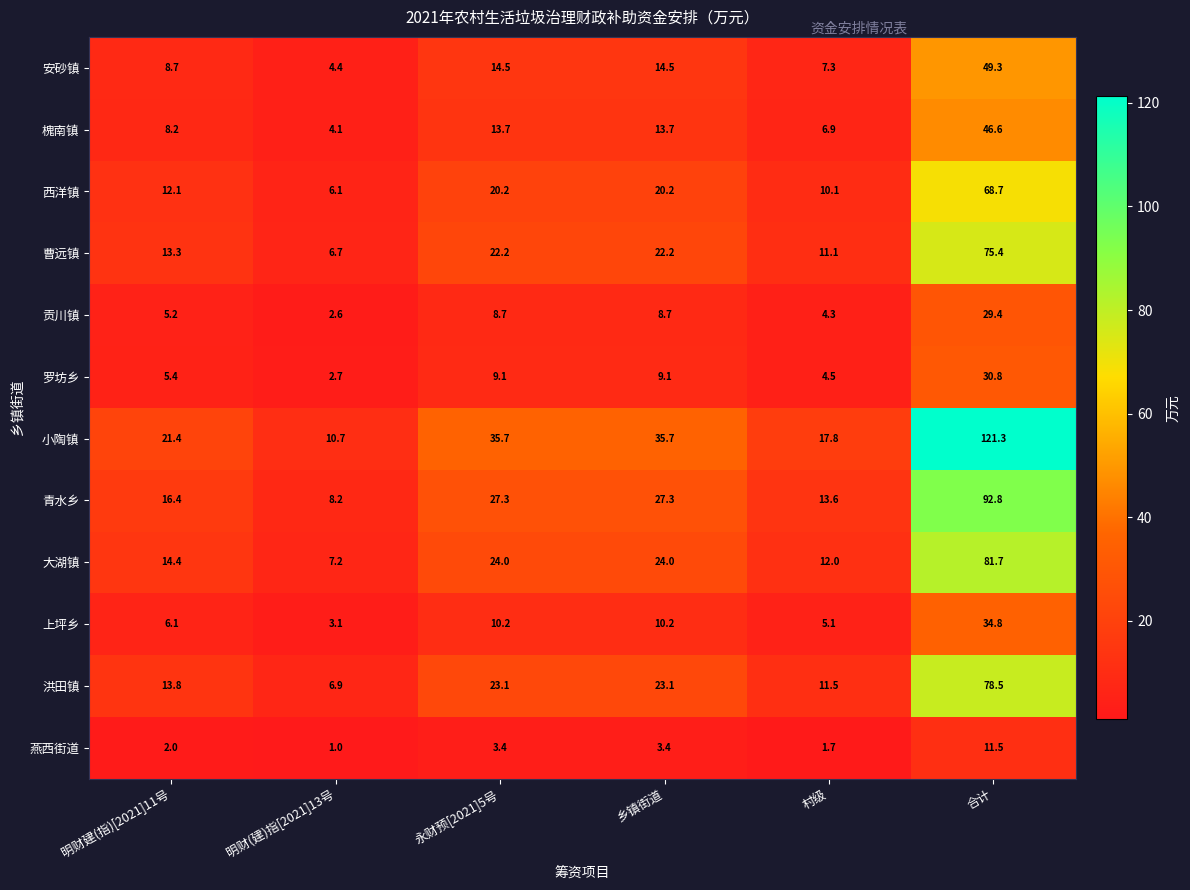

What is the total value across all series at 明财(建)指[2021]13号?

63.7